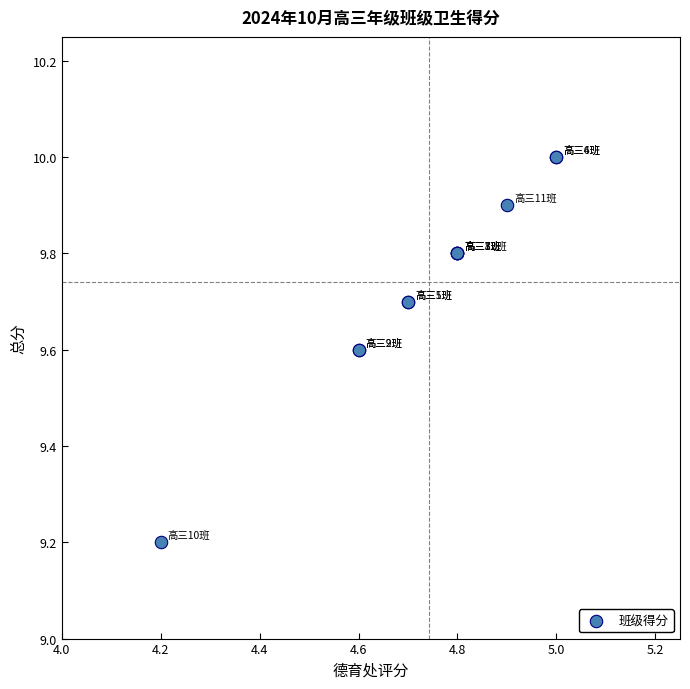

What Y value in the scatter plot is closest to 9?

9.2